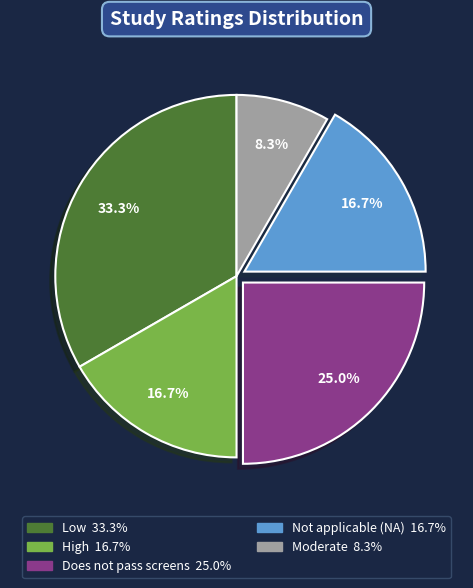

Is there any slice that represents more than half of the pie?

No